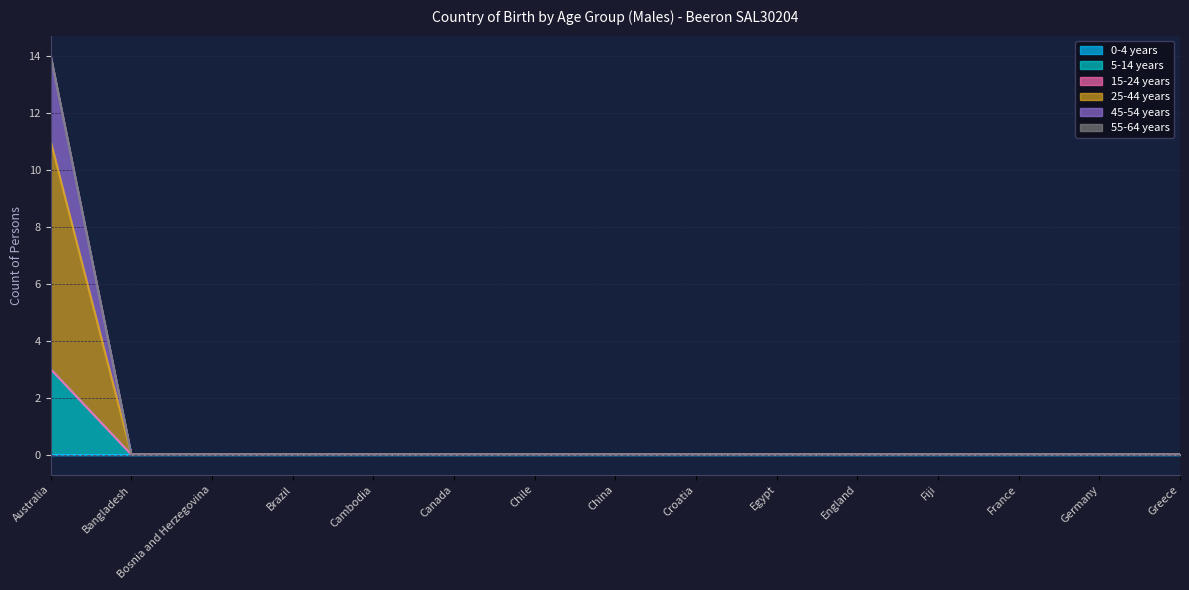

True or false: 5-14 years and 45-54 years cross at least once.

False